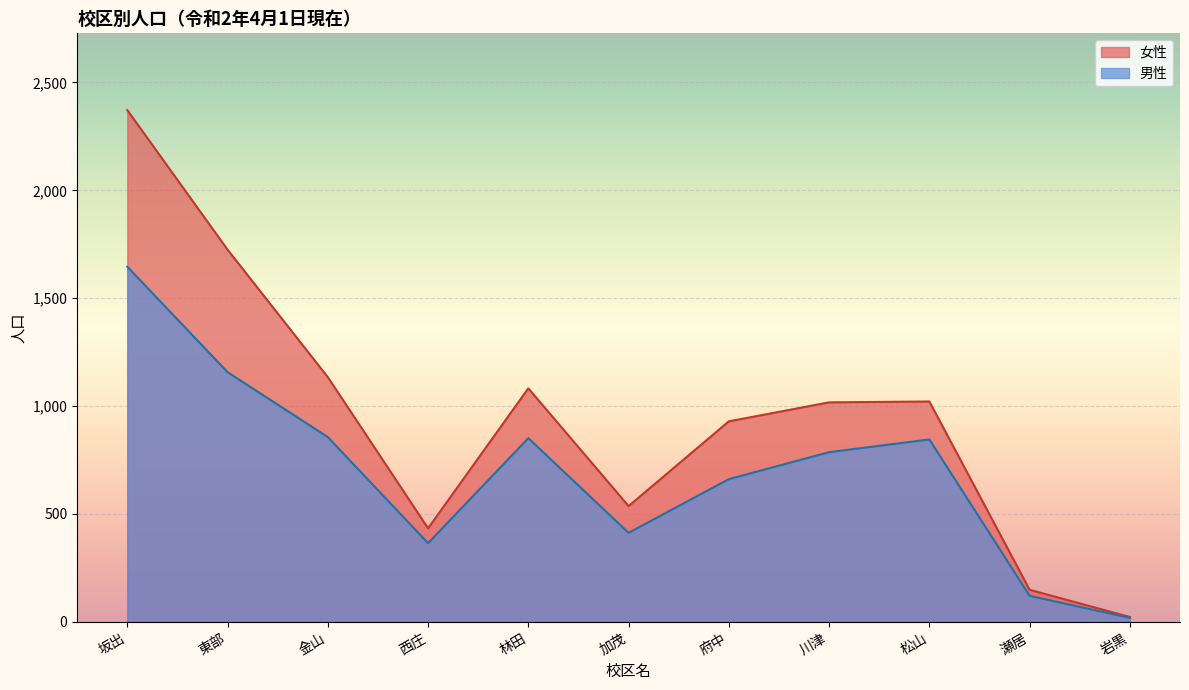

How many data points in 女性 are above 1017?

5